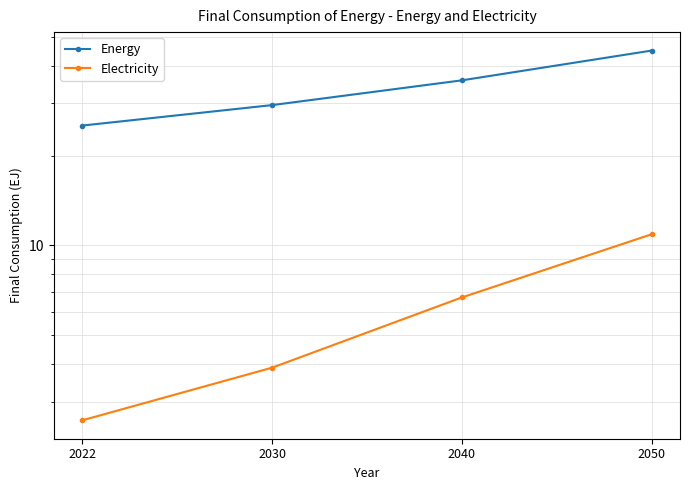

Which label corresponds to the largest value in the chart?

2050